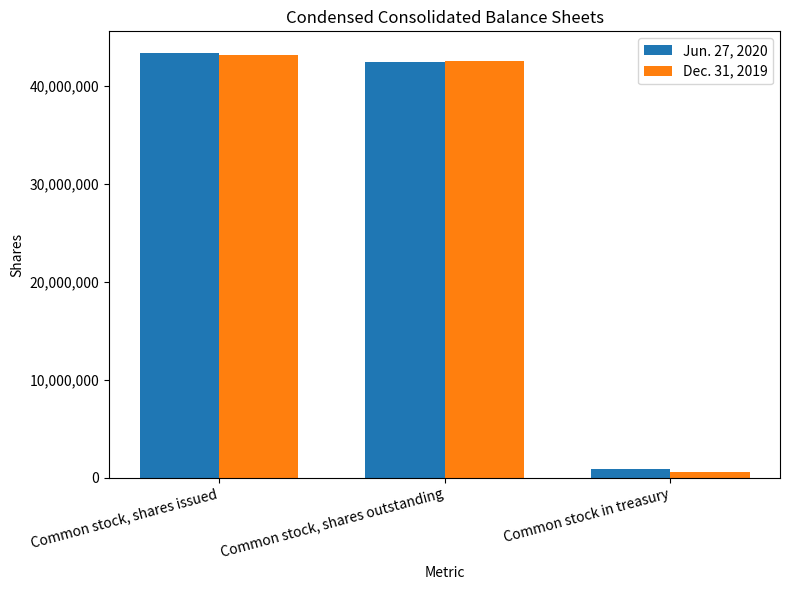

At how many categories does at least one series exceed 14792652?

2